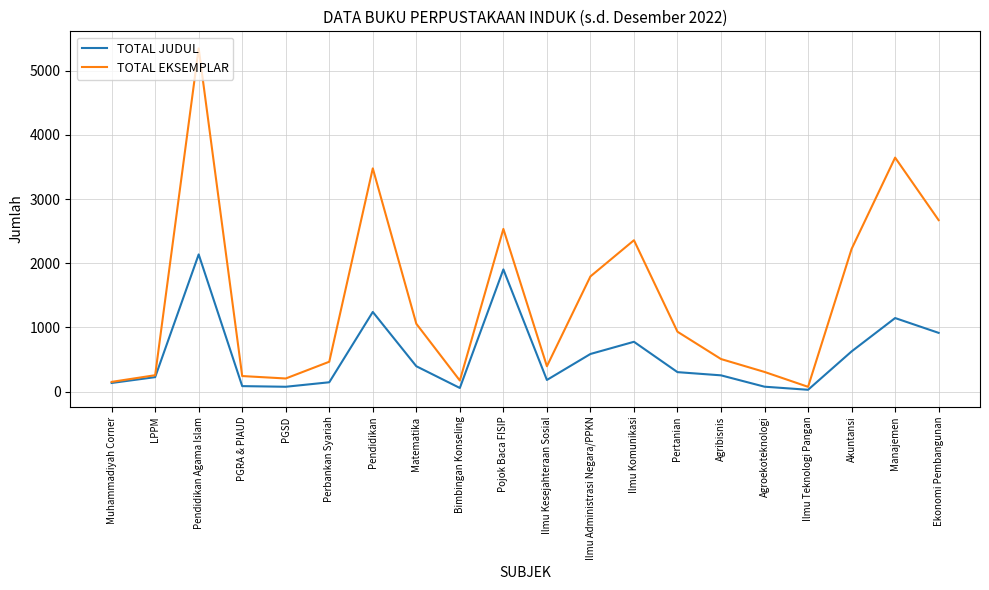

In TOTAL EKSEMPLAR, how many points are lower than both neighbors (excluding endpoints)?

4